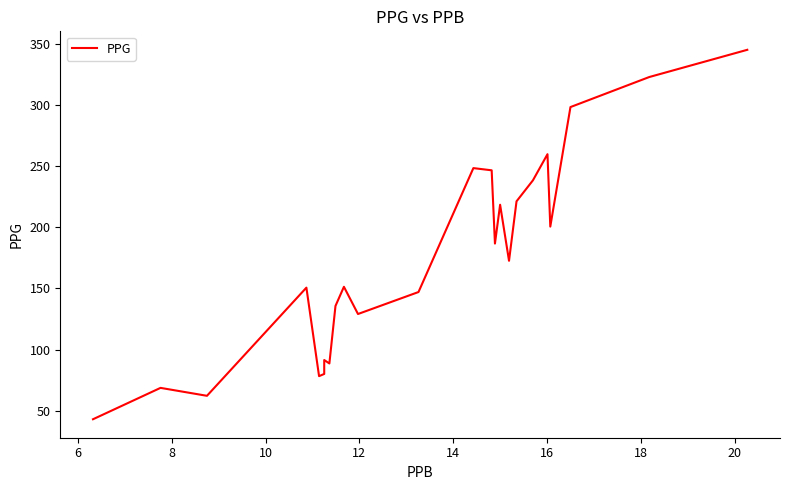

Which has a higher value, 10 or 8?

10